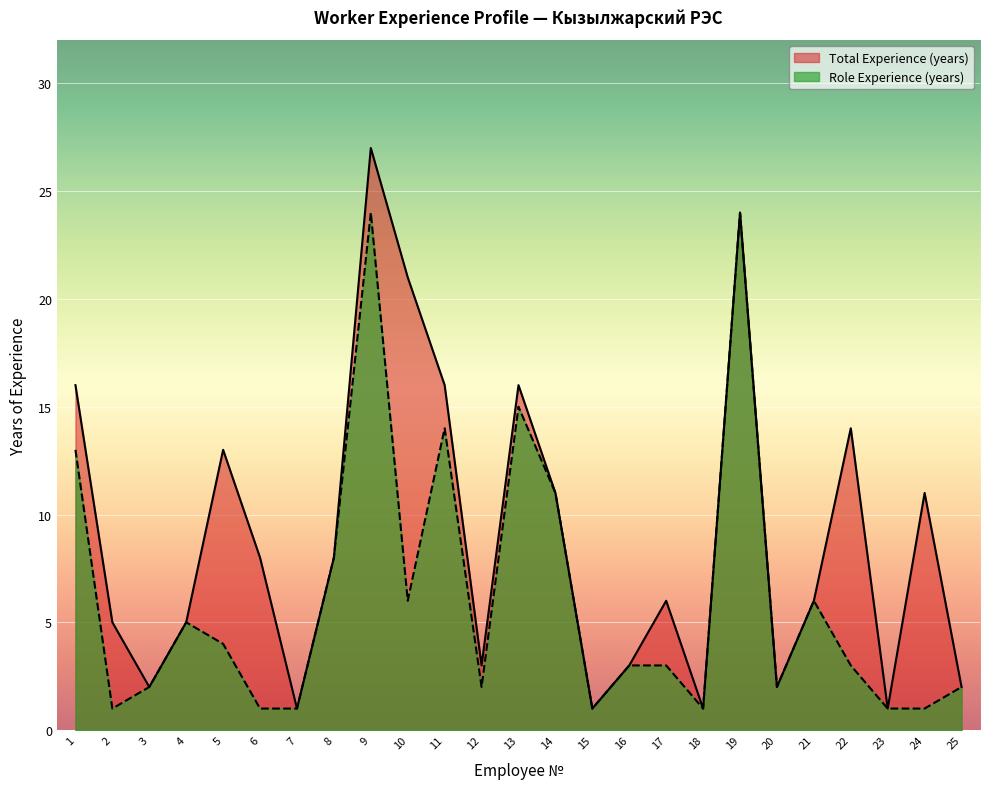

Reading left to right, transcribe all the data shown in this chart.

Total Experience (years): 1=16	2=5	3=2	4=5	5=13	6=8	7=1	8=8	9=27	10=21	11=16	12=3	13=16	14=11	15=1	16=3	17=6	18=1	19=24	20=2	21=6	22=14	23=1	24=11	25=2
Role Experience (years): 1=13	2=1	3=2	4=5	5=4	6=1	7=1	8=8	9=24	10=6	11=14	12=2	13=15	14=11	15=1	16=3	17=3	18=1	19=24	20=2	21=6	22=3	23=1	24=1	25=2